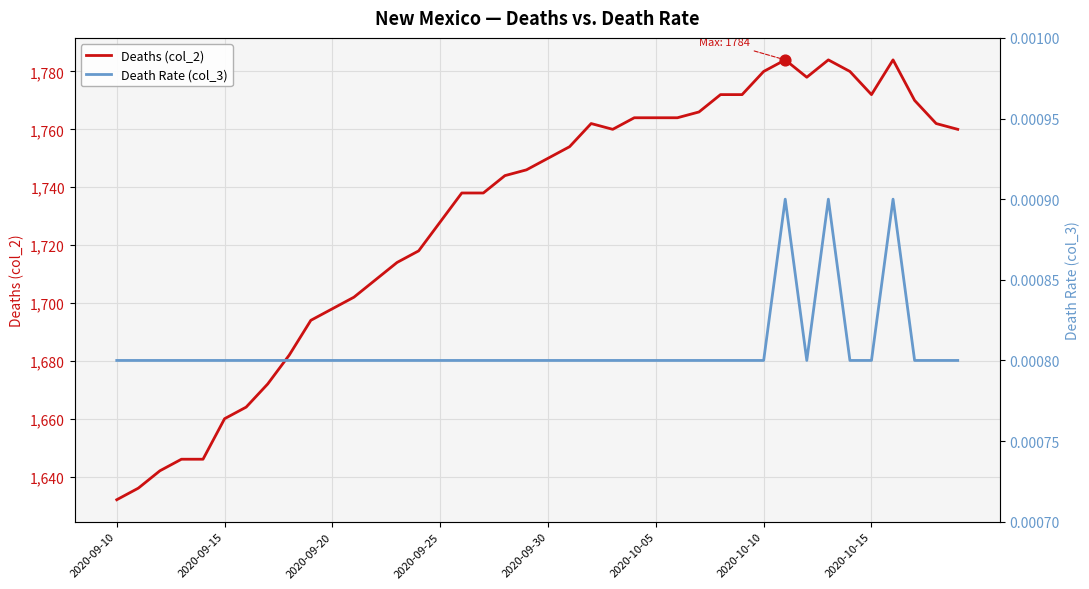

Which series contains the highest Y value?

Deaths (col_2)